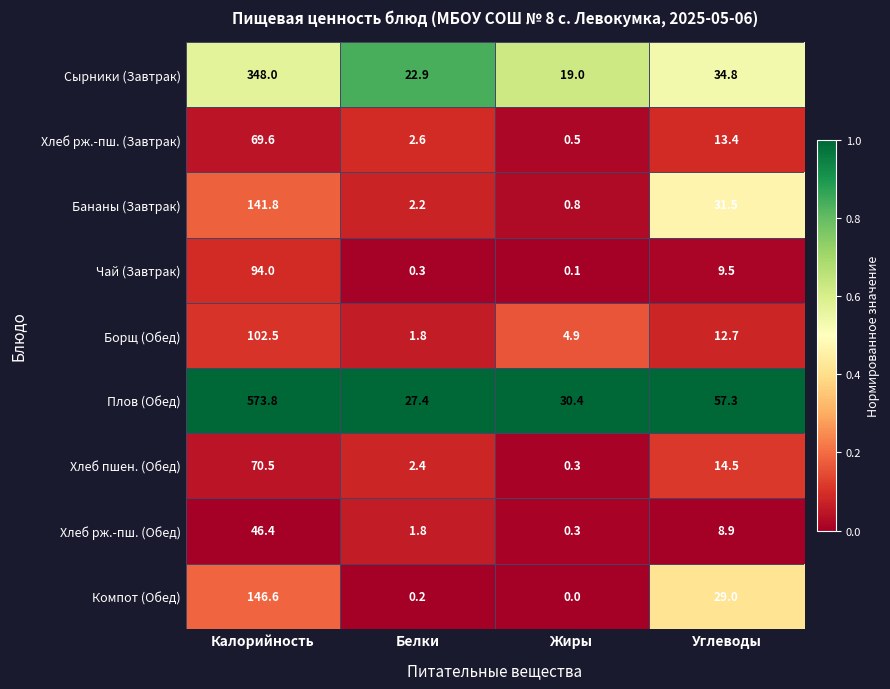

What is the sum of the Плов (Обед) values at Калорийность and Жиры?

604.2